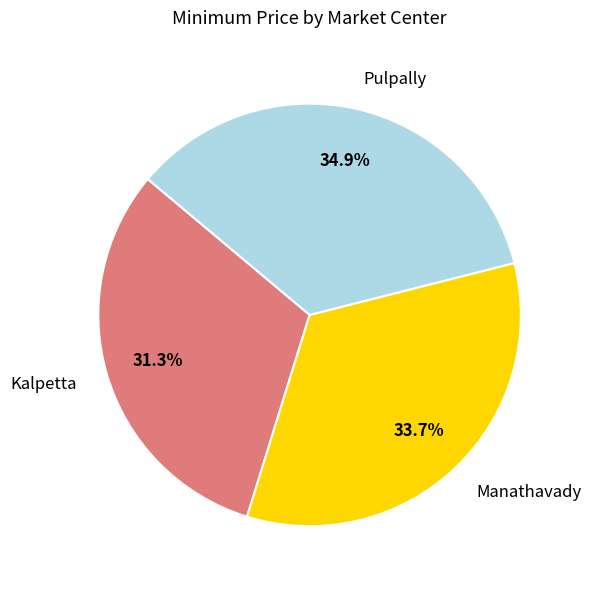

True or false: Kalpetta accounts for 31% of the total.

True